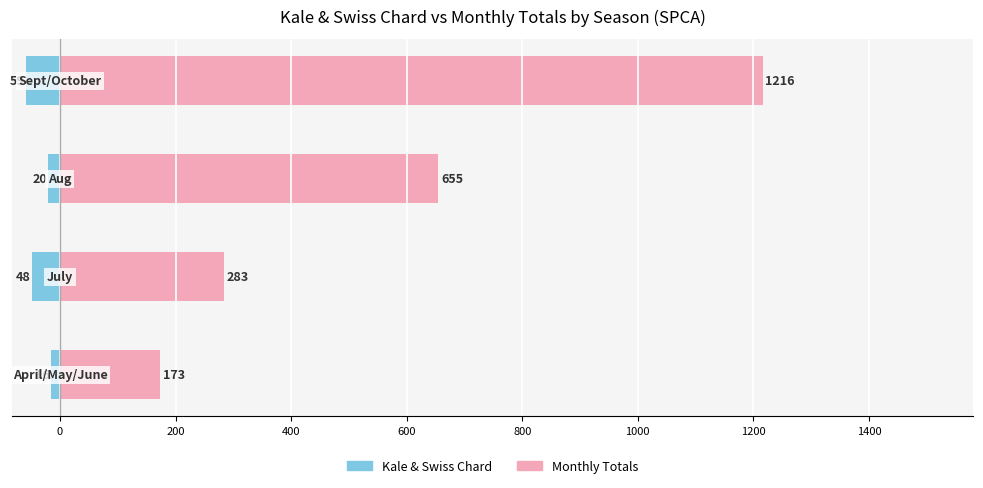

Between 200 and 0, which is larger?

200